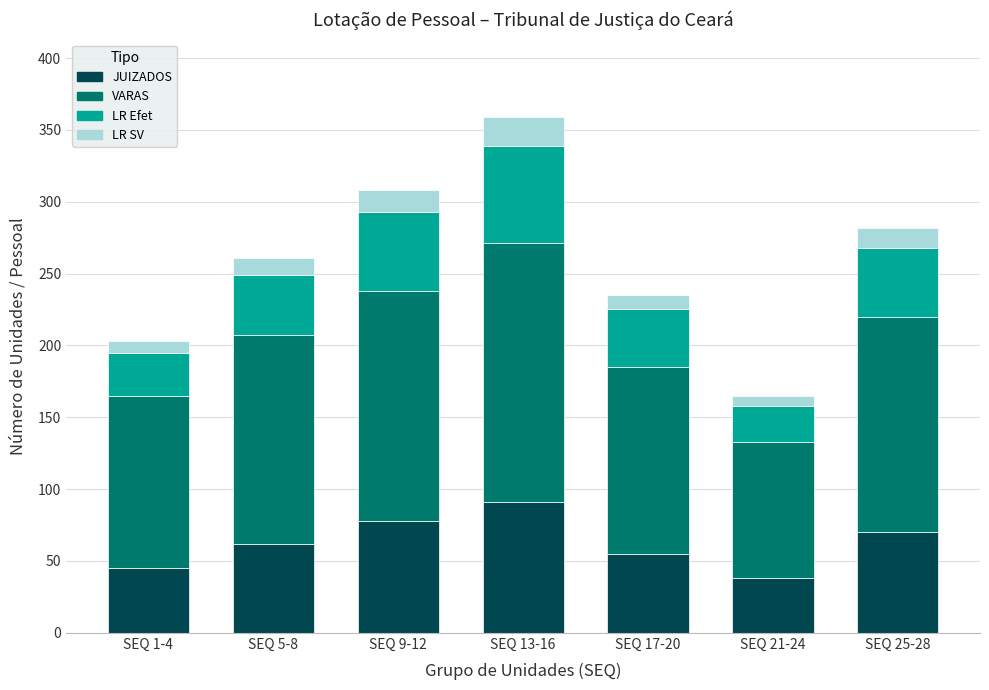

At which category is the sum across all series the highest?

SEQ 13-16